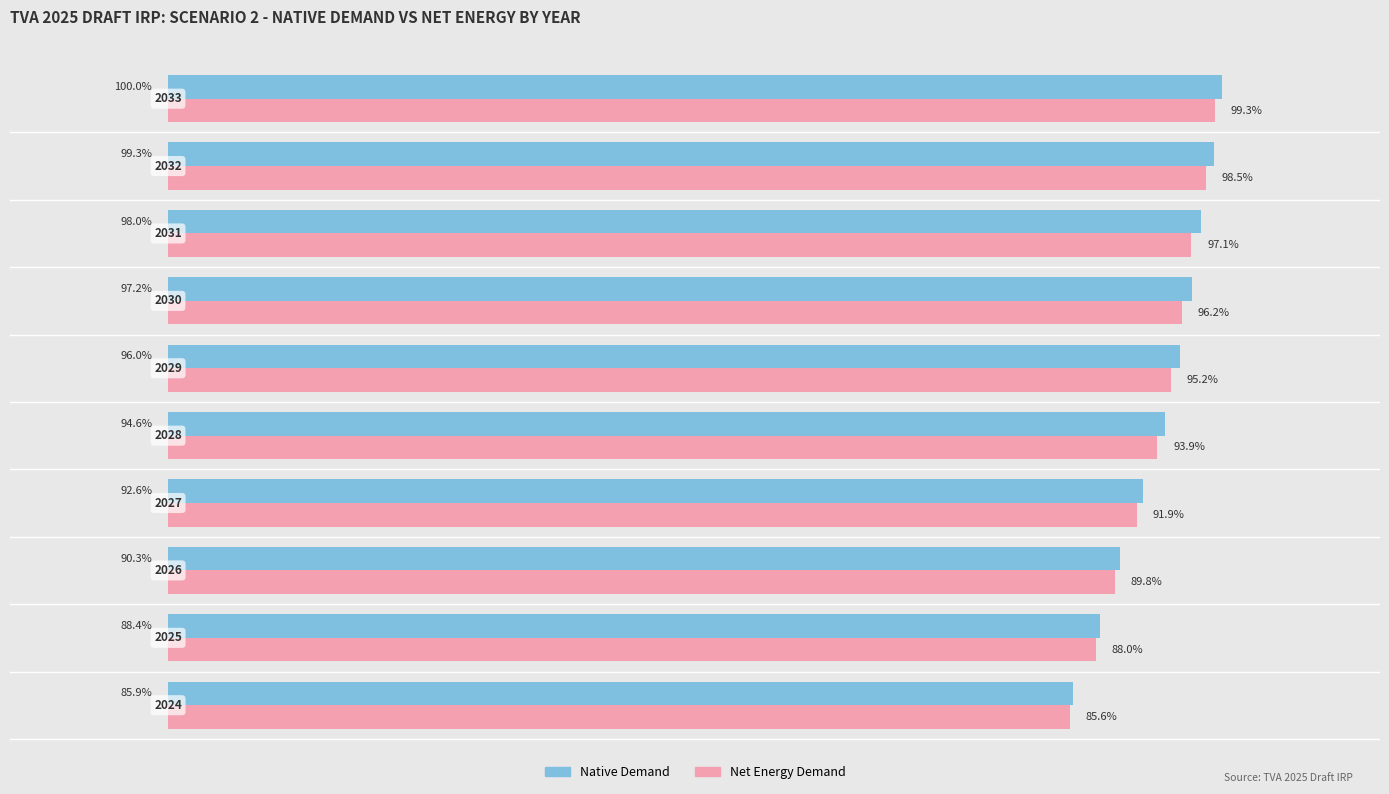

Rank the series by their average value, from lowest to highest.

Net Energy Demand, Native Demand